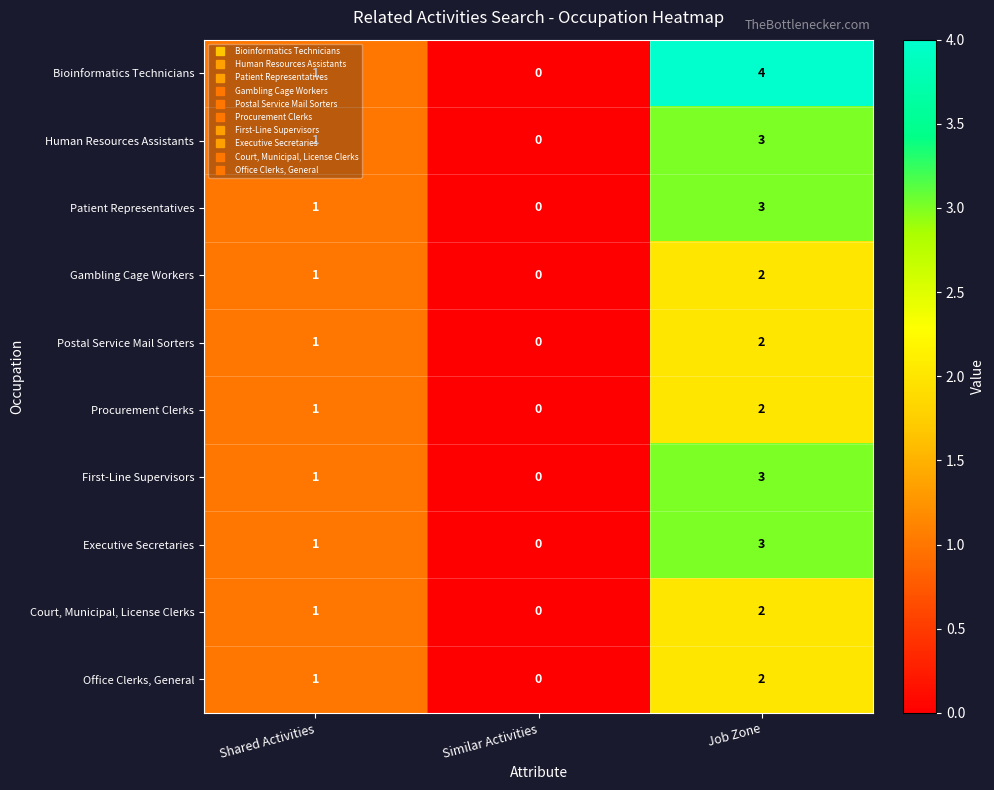

What is the maximum value shown in the chart?

4